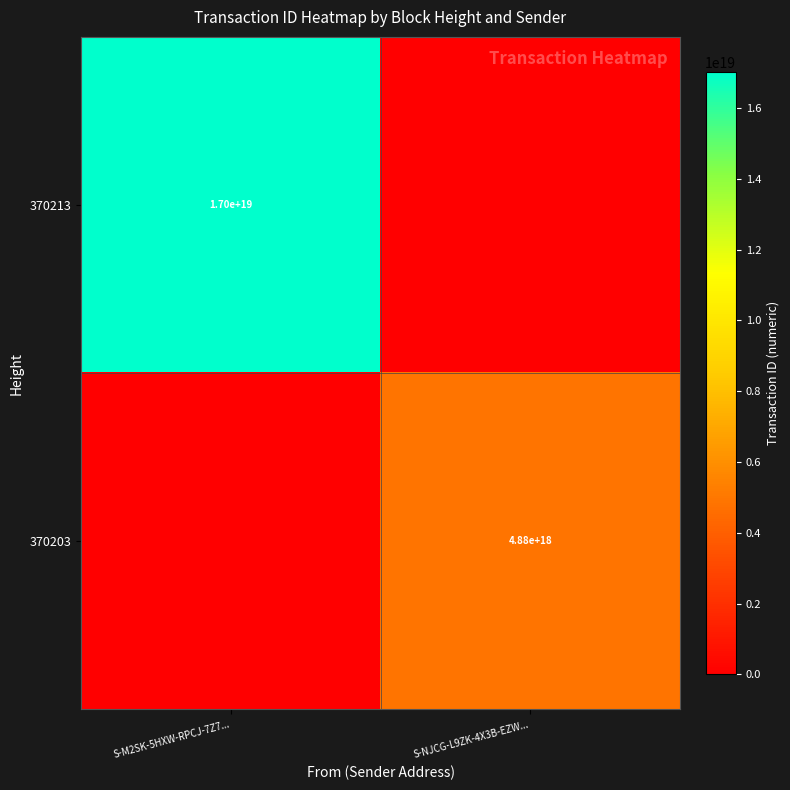

Which label corresponds to the largest value in the chart?

S-M2SK-5HXW-RPCJ-7Z7...